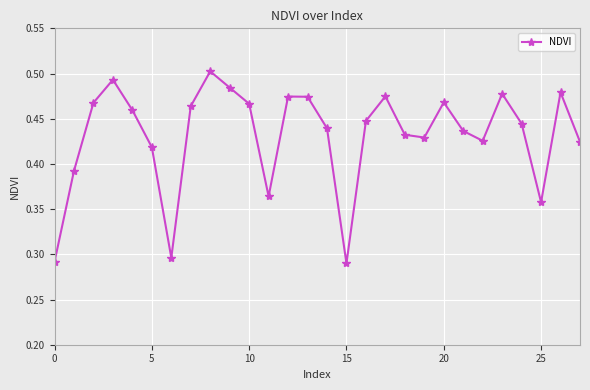

Does the chart have visible grid lines?

Yes